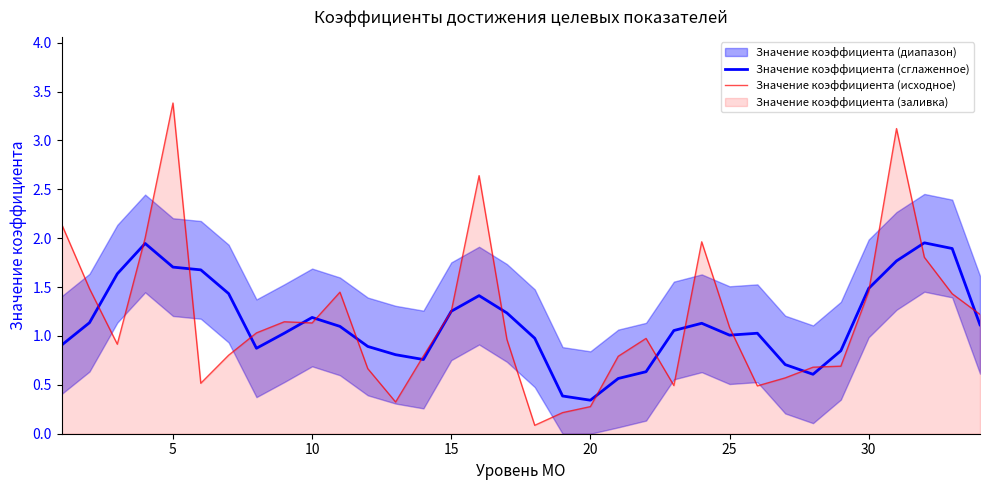

Is it true that Значение коэффициента (сглаженное) equals 0.5 at 20?

False